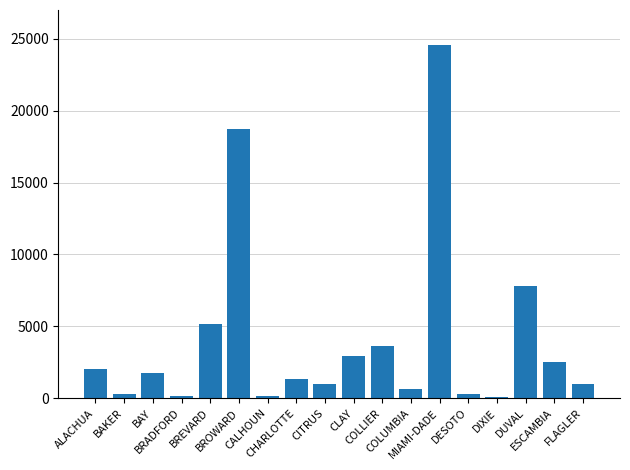

How many data points are less than 1757?

9